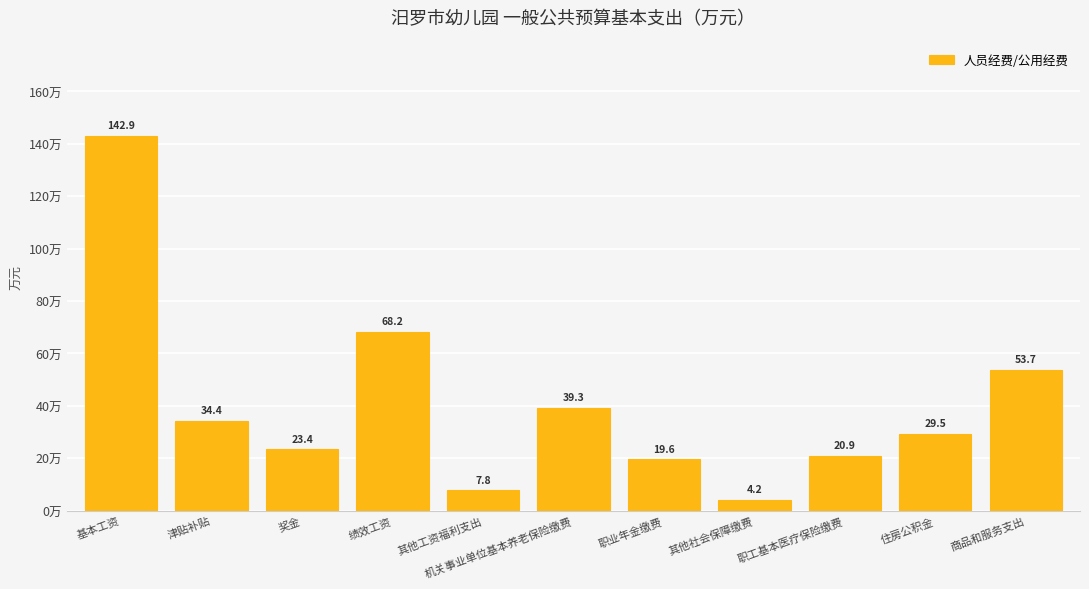

Where is the data nearest to the value 73?

绩效工资